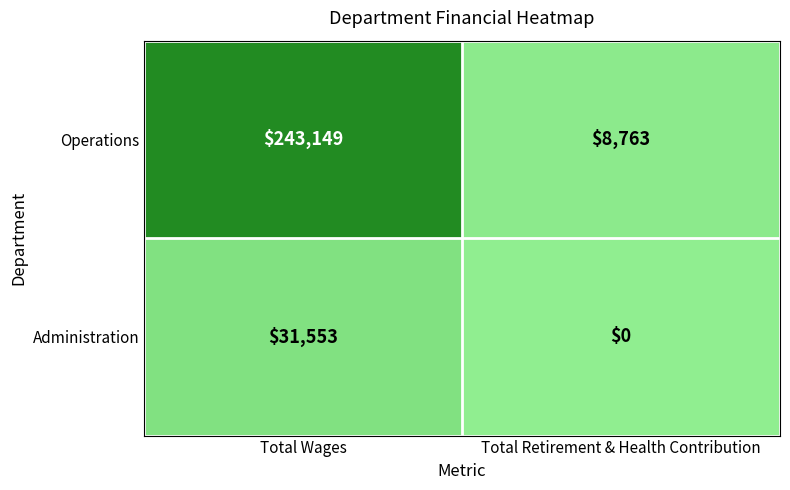

Is it true that Operations equals 243149 at Total Wages?

True